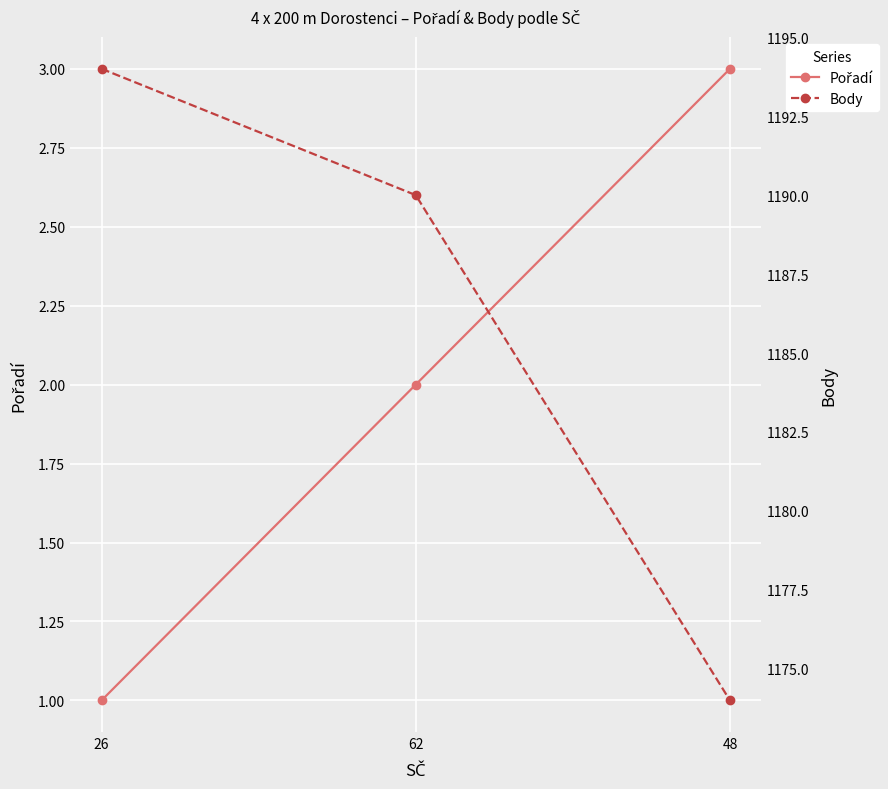

Rank the series at 26 from highest to lowest value.

Body, Pořadí